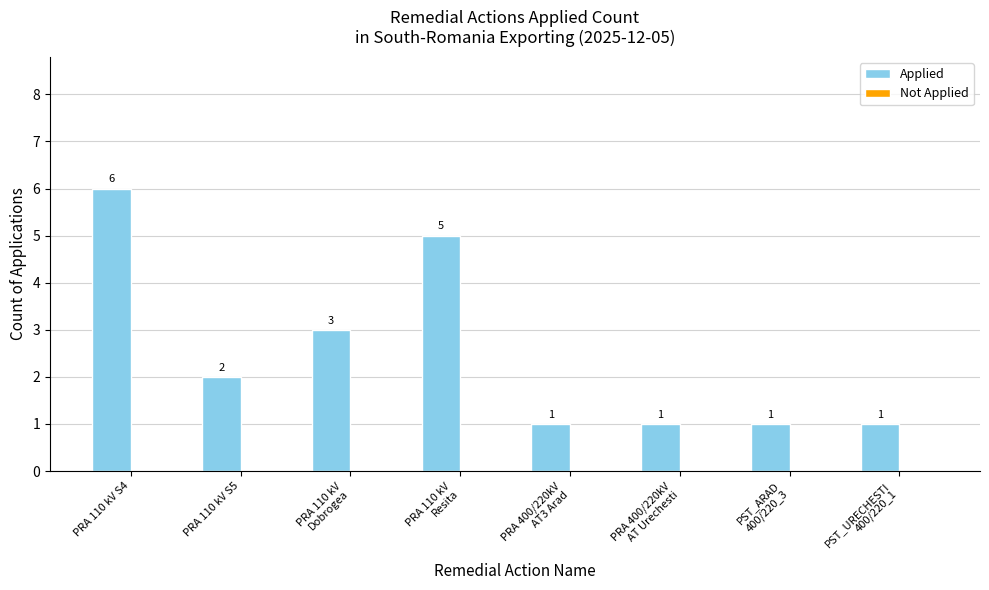

At which category does the chart reach its peak across all series?

PRA 110 kV S4